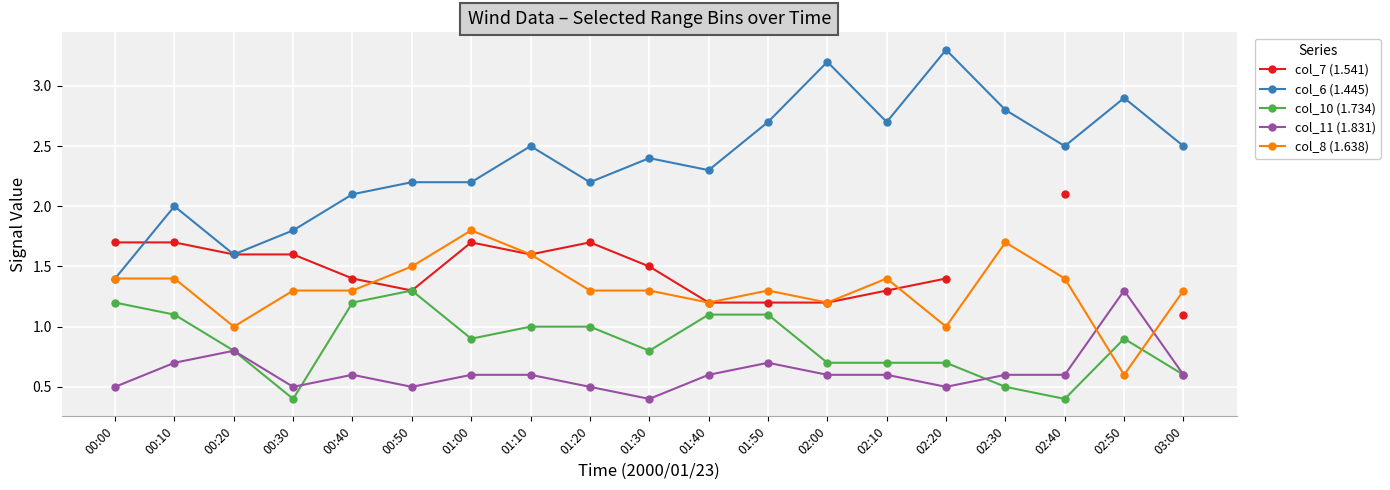

True or false: col_8 (1.638) has a value of 1.3 at 00:40.

True